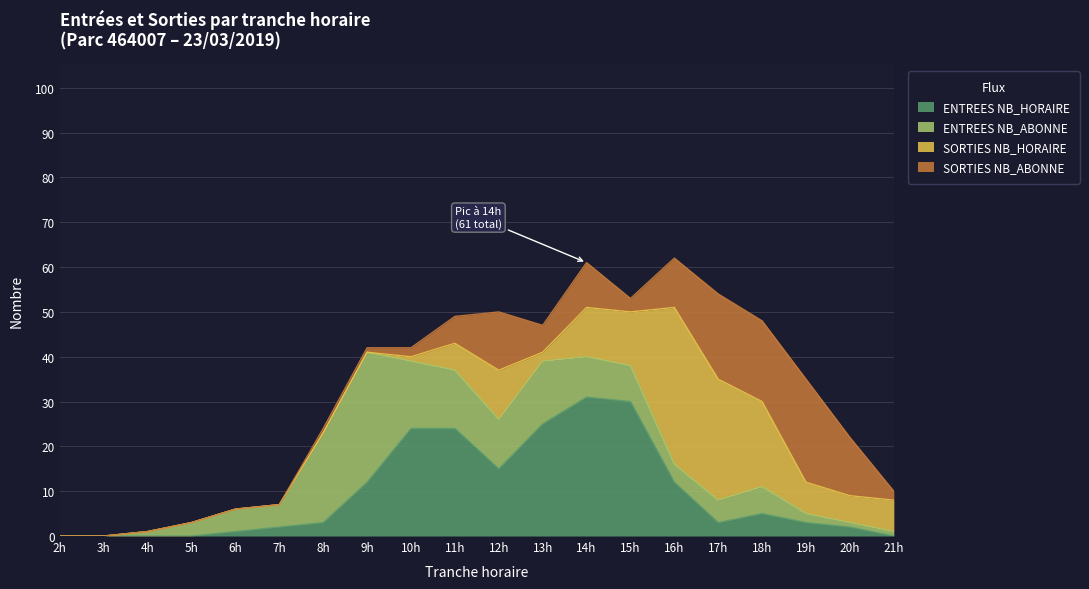

At how many categories does at least one series exceed 30?

2